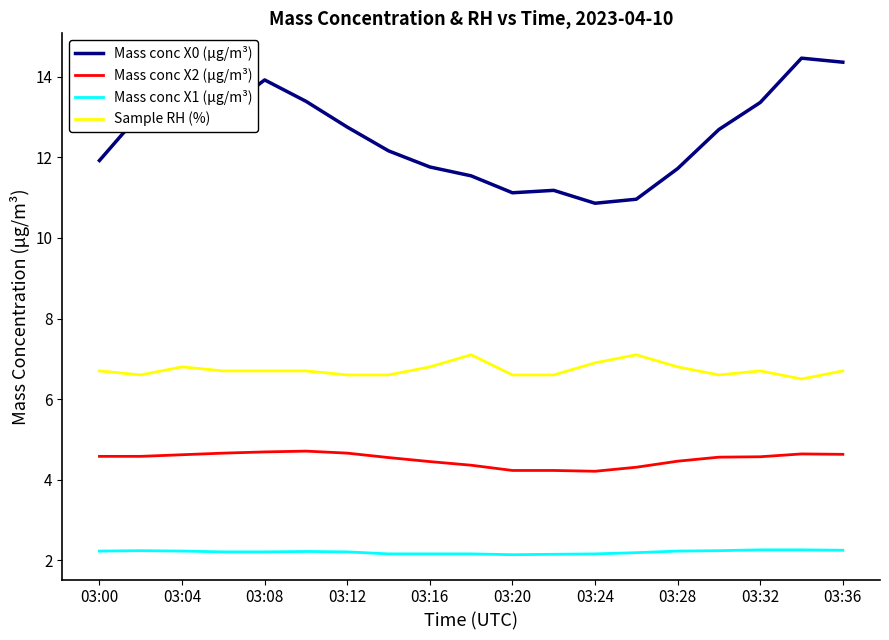

List the series in order of their overall mean, highest first.

Mass conc X0 (μg/m³), Sample RH (%), Mass conc X2 (μg/m³), Mass conc X1 (μg/m³)